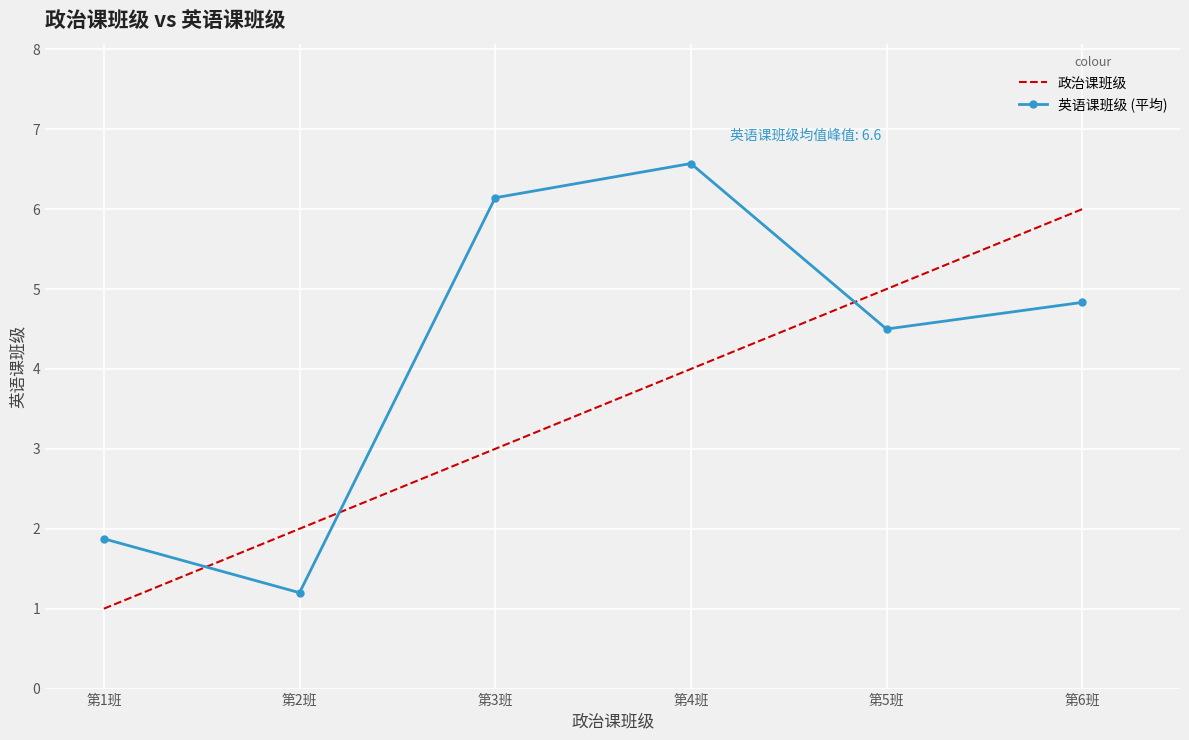

True or false: 英语课班级 (平均) and 政治课班级 intersect in this chart.

True